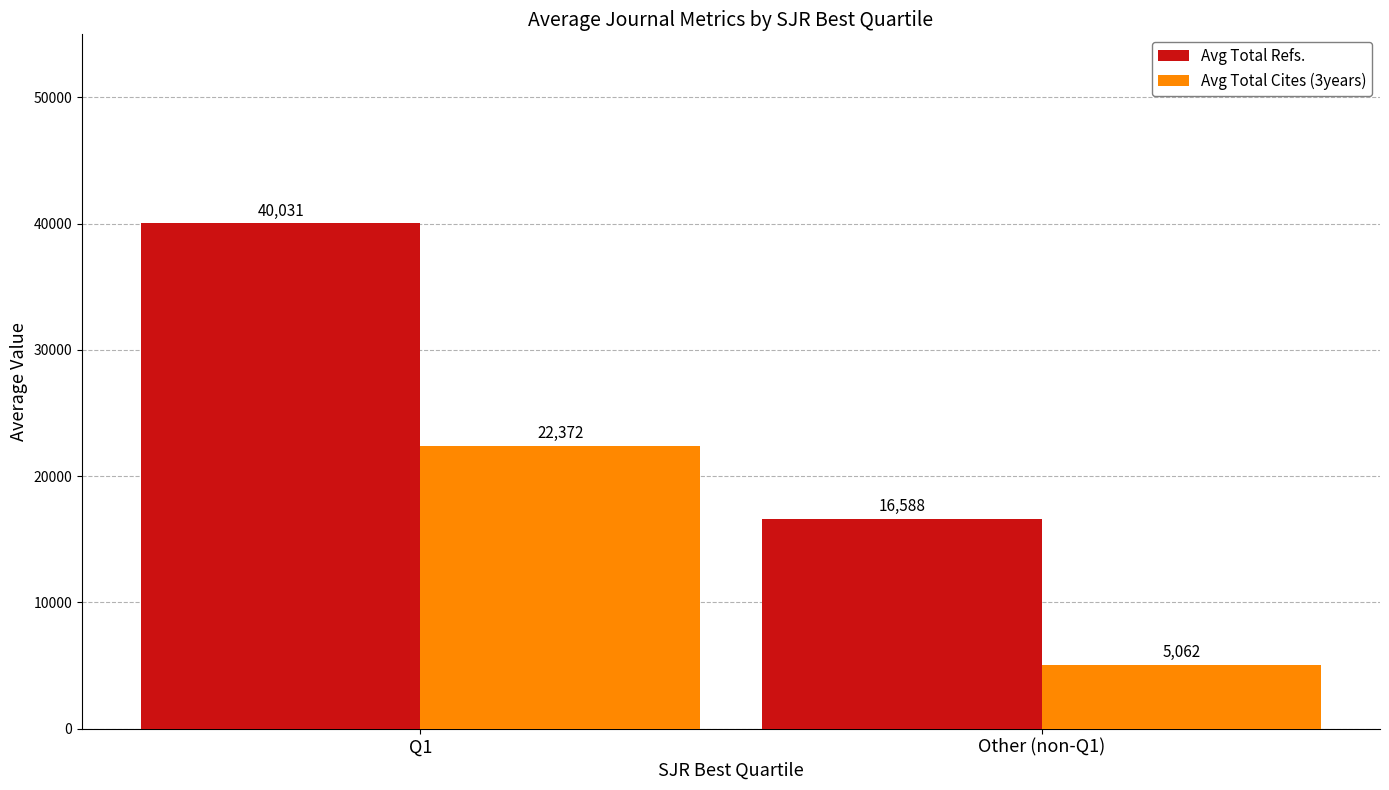

Which series has the largest range (max minus min)?

Avg Total Refs.